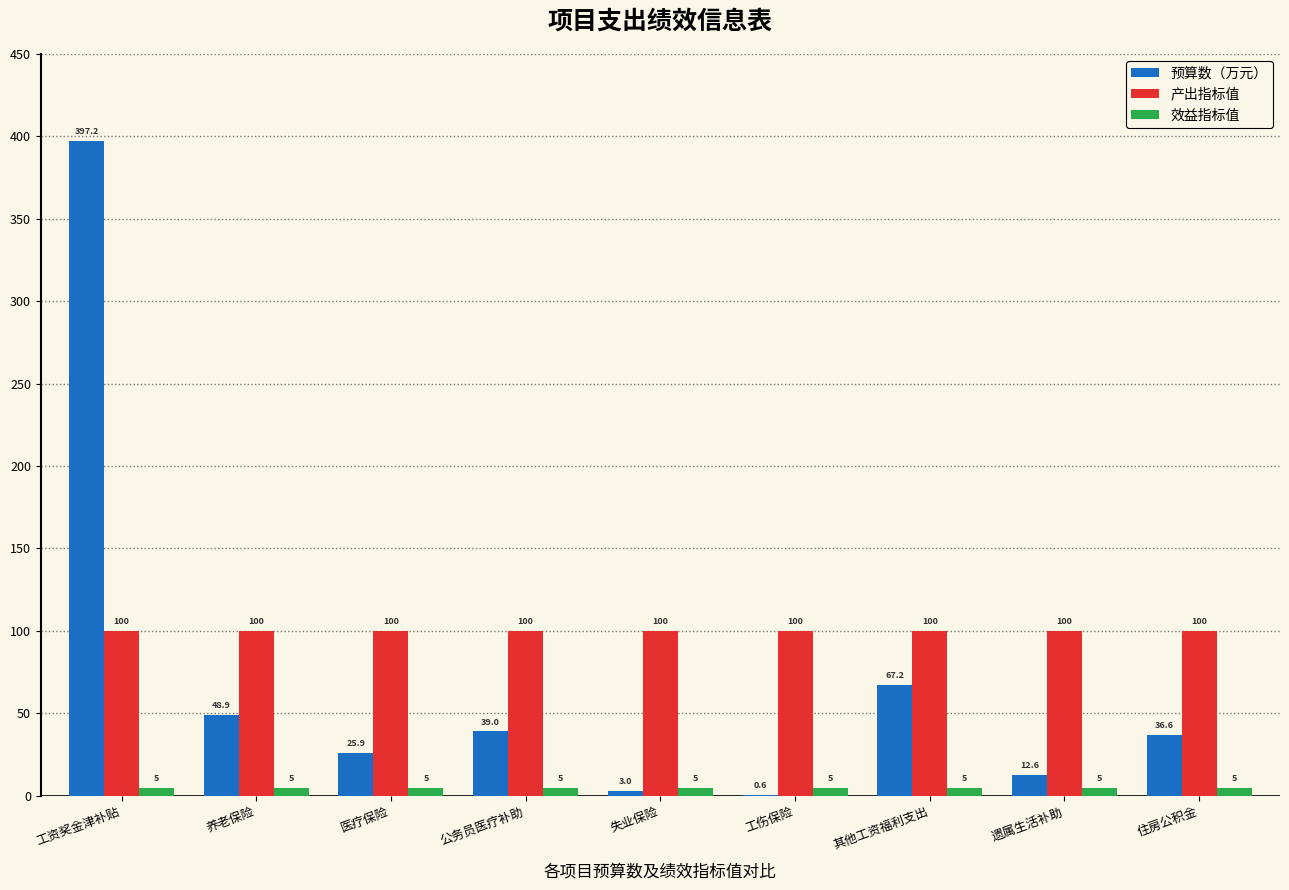

Between 失业保险 and 工伤保险, which series saw the biggest shift?

预算数（万元）